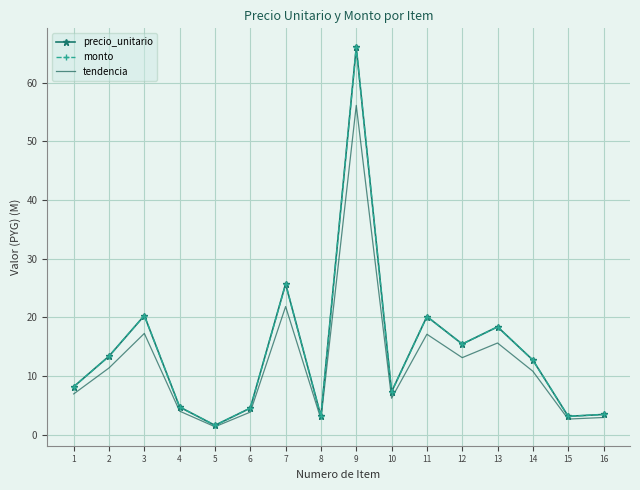

What are all the series names shown in the legend?

precio_unitario, monto, tendencia